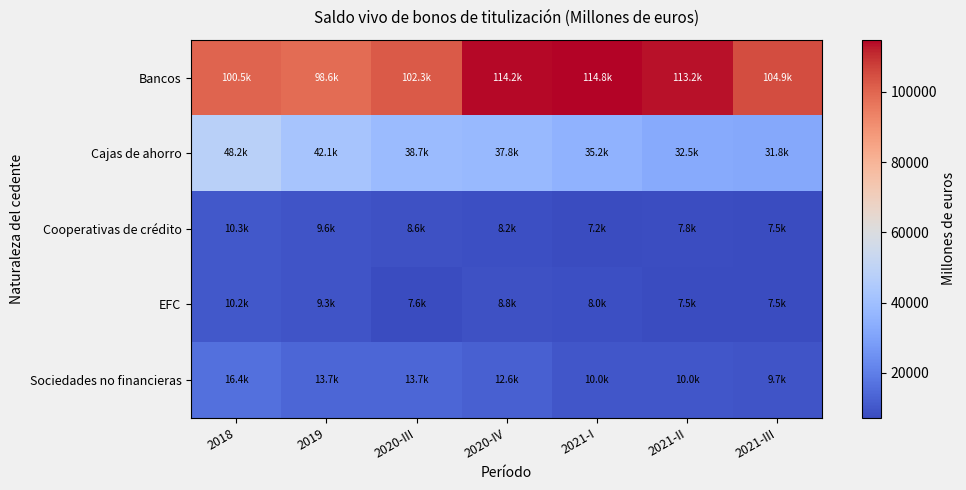

Reading left to right, list all the values displayed in this chart.

Bancos: 2018=100462.7	2019=98634.7	2020-III=102319.2	2020-IV=114171.9	2021-I=114785.6	2021-II=113206.6	2021-III=104937.0
Cajas de ahorro: 2018=48199.1	2019=42119.0	2020-III=38666.0	2020-IV=37828.5	2021-I=35179.5	2021-II=32499.0	2021-III=31823.0
Cooperativas de crédito: 2018=10279.1	2019=9584.9	2020-III=8585.4	2020-IV=8245.5	2021-I=7184.1	2021-II=7796.1	2021-III=7495.9
EFC: 2018=10249.5	2019=9299.5	2020-III=7560.0	2020-IV=8810.0	2021-I=8026.1	2021-II=7451.3	2021-III=7531.9
Sociedades no financieras: 2018=16402.2	2019=13721.9	2020-III=13661.2	2020-IV=12645.2	2021-I=9996.2	2021-II=9996.2	2021-III=9676.2